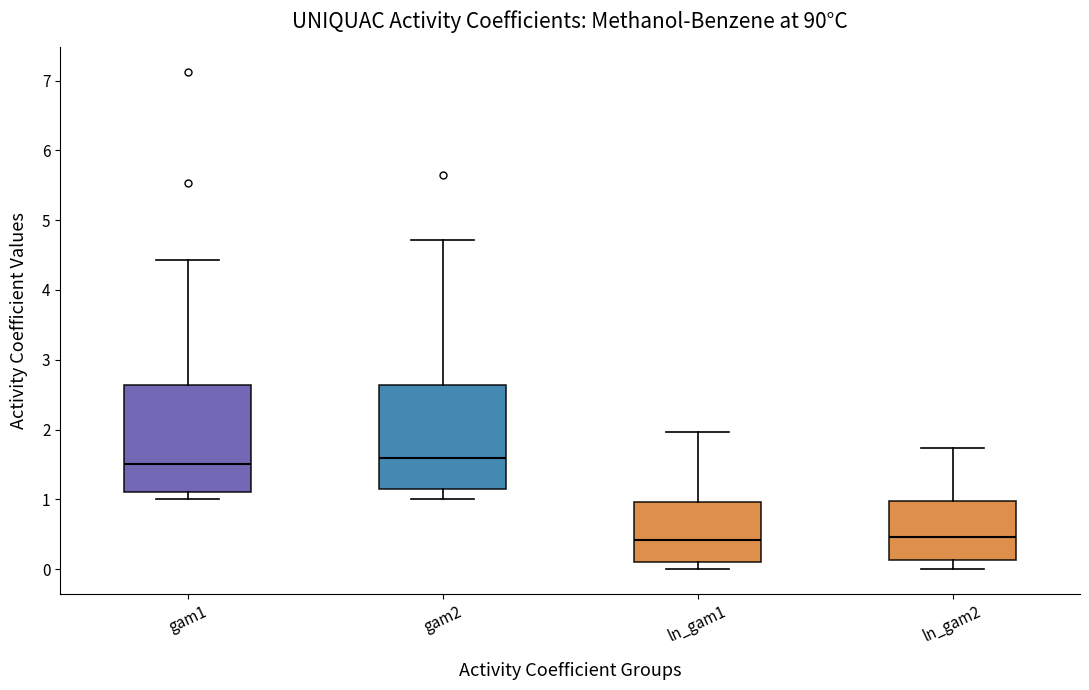

Where is the upper edge of the box for ln_gam2 on the y-axis? The values are not printed on the chart, so give them approximately, as read against the axis.

1.0